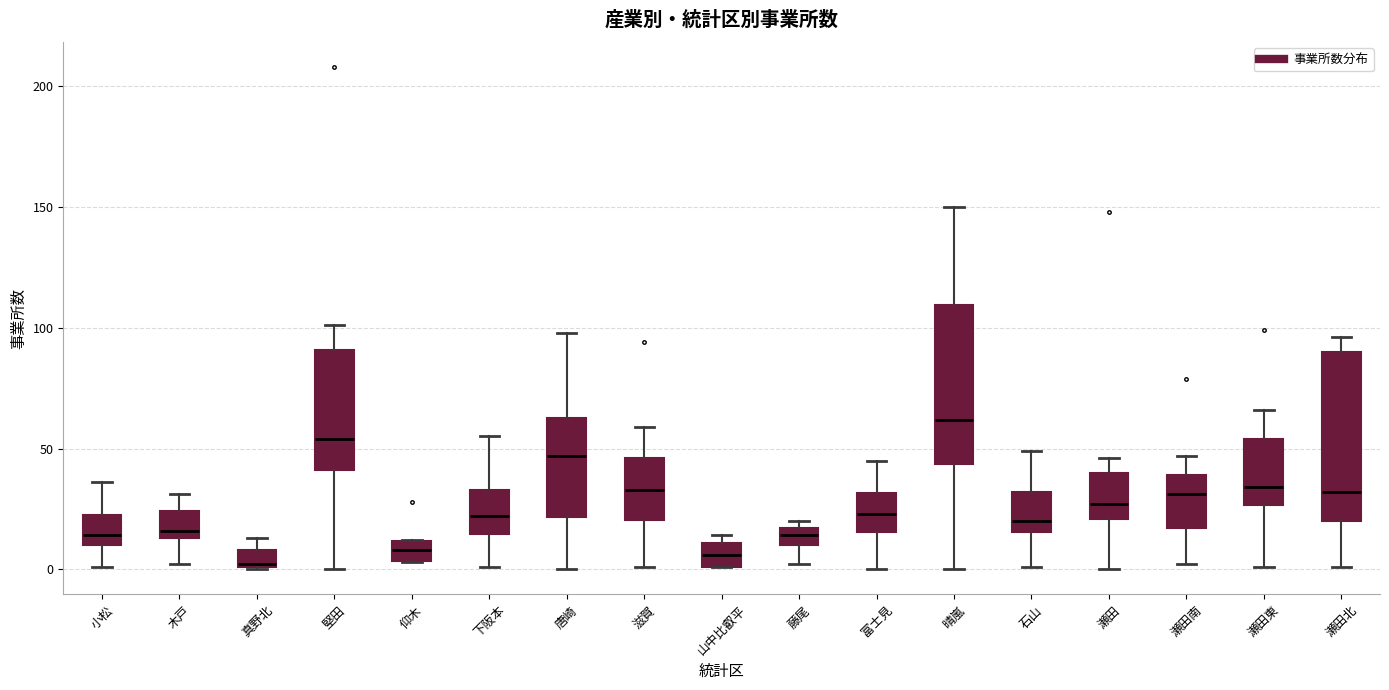

Where does the lower whisker of the box for 瀬田東 end on the y-axis? The values are not printed on the chart, so give them approximately, as read against the axis.

0